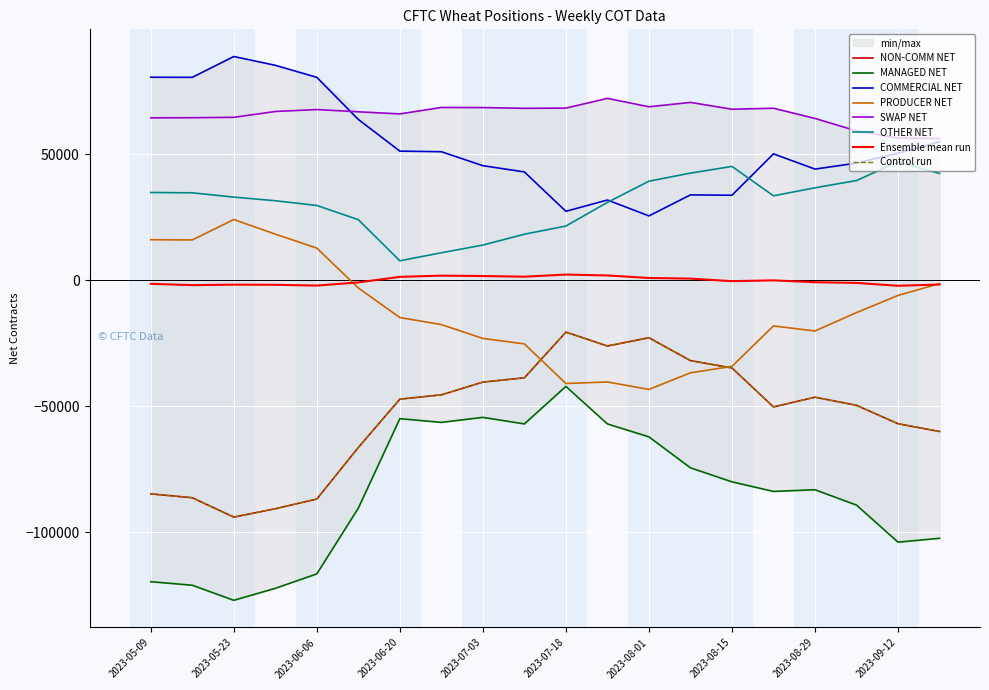

True or false: NON-COMM NET and SWAP NET intersect in this chart.

False